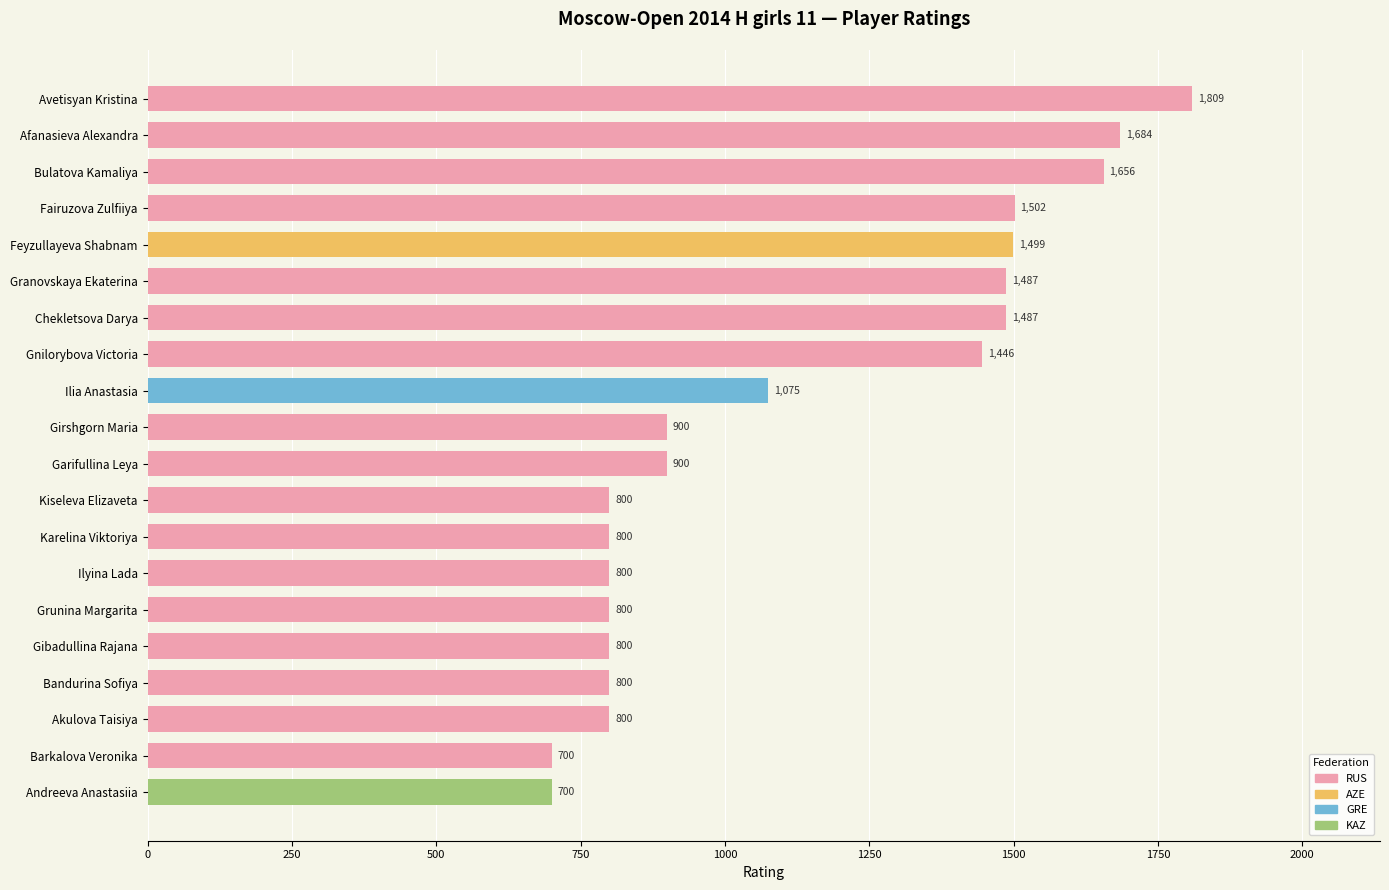

Are the bars grouped side by side (vs. stacked)?

No